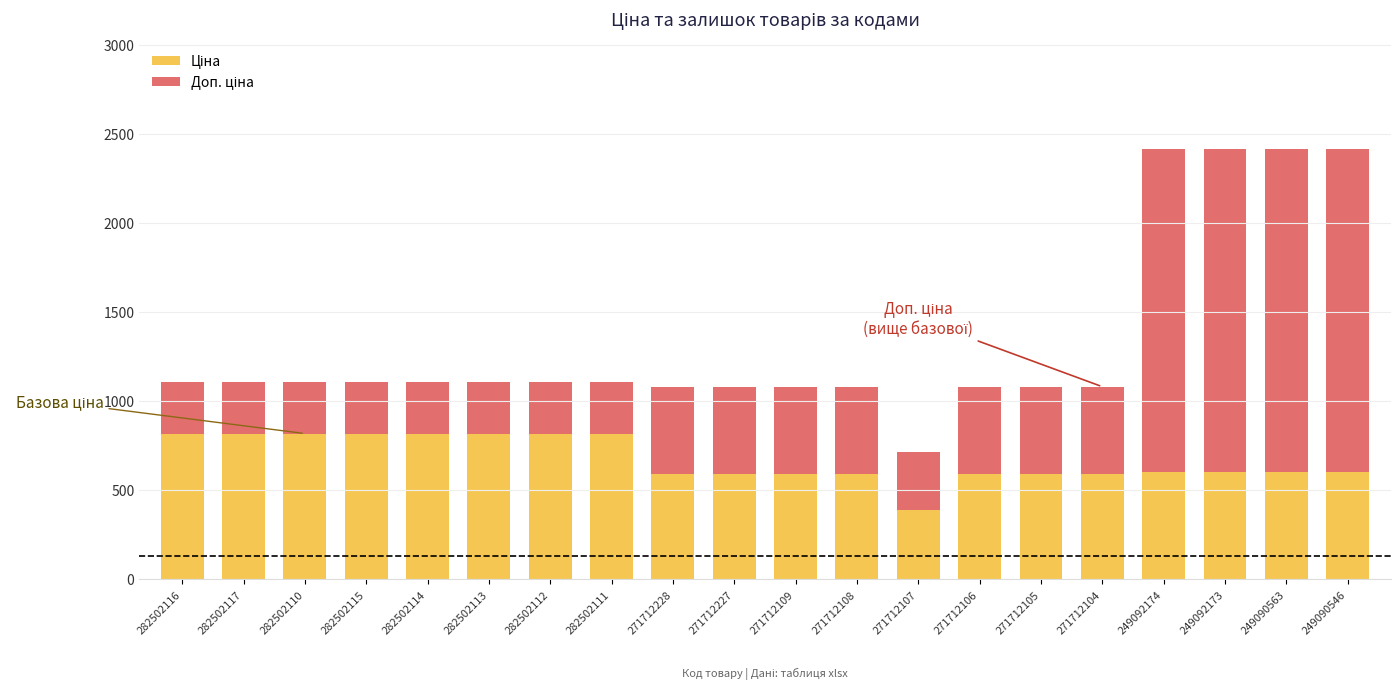

What is the total value across all series at 282502115?

1109.2